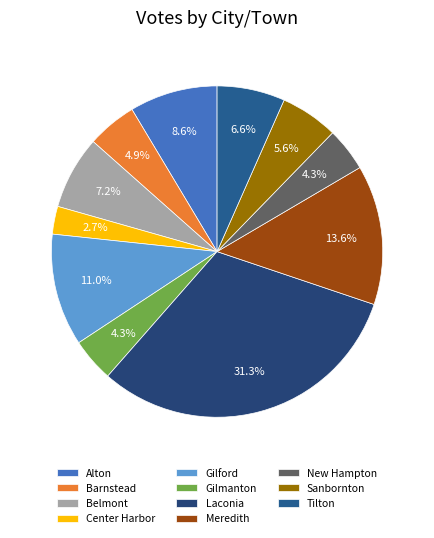

To the nearest percent, what is the average slice percentage?

9%